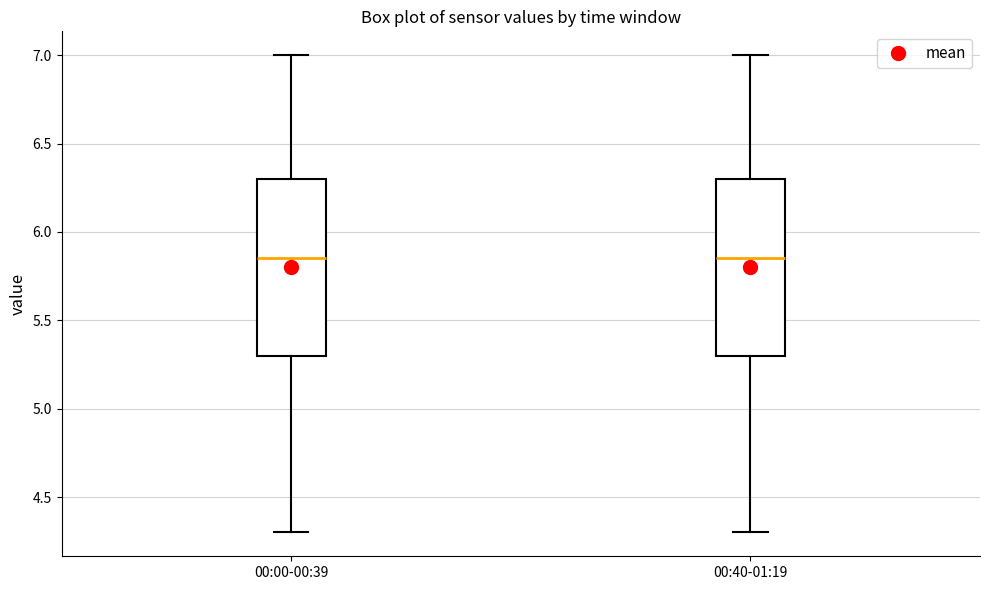

Reading left to right, read every box against the y-axis: the position of its median line, the range the box covers, and the ends of its whiskers. The values are not printed on the chart, so give them approximately, as read against the axis.

00:00-00:39: median 5.85, box 5.30 to 6.30, whiskers 4.30 to 7.00
00:40-01:19: median 5.85, box 5.30 to 6.30, whiskers 4.30 to 7.00